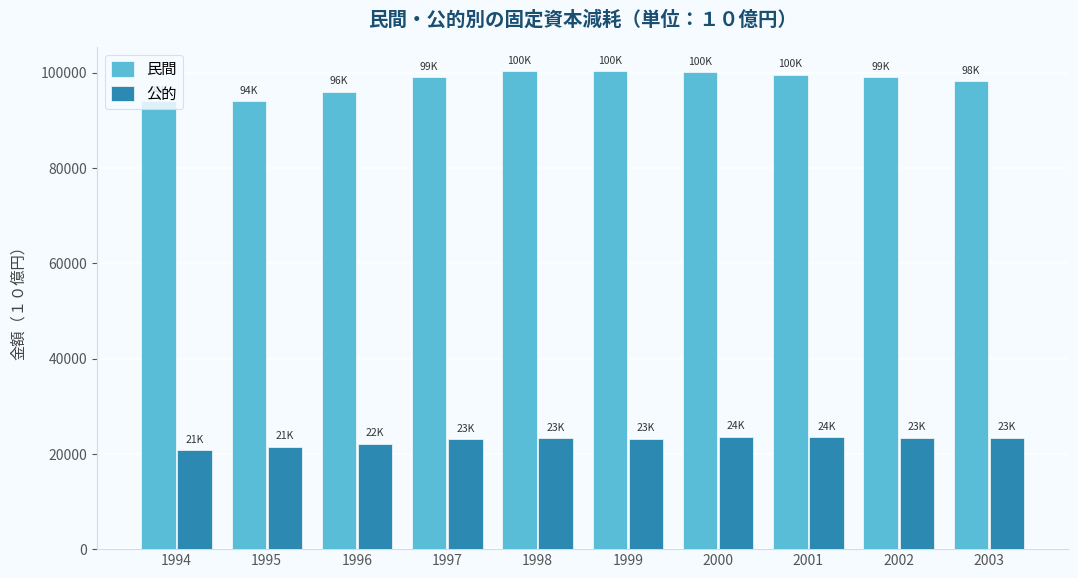

At which label does 公的 first exceed 23300?

1998